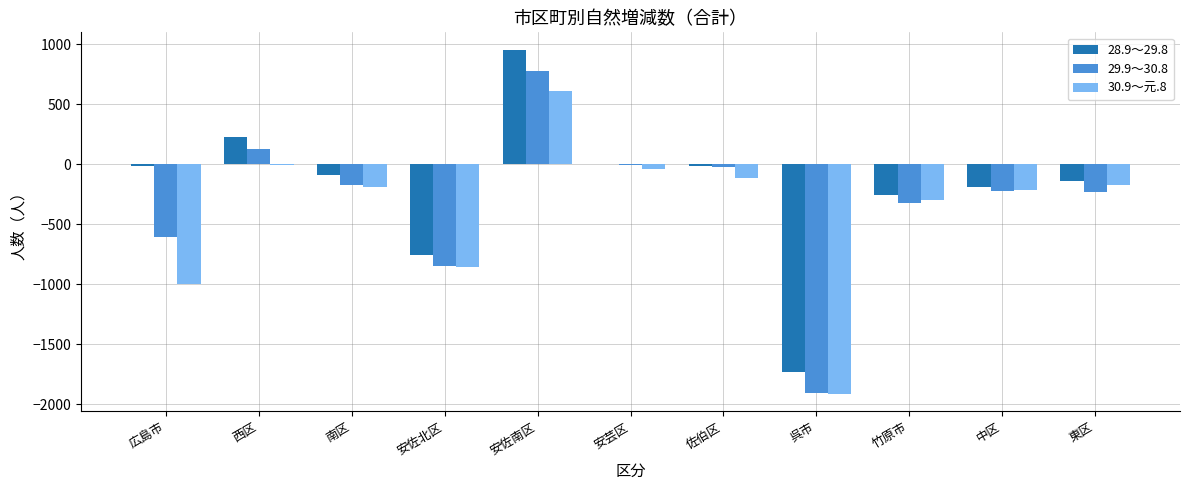

At which label is 28.9～29.8 closest to -389?

竹原市